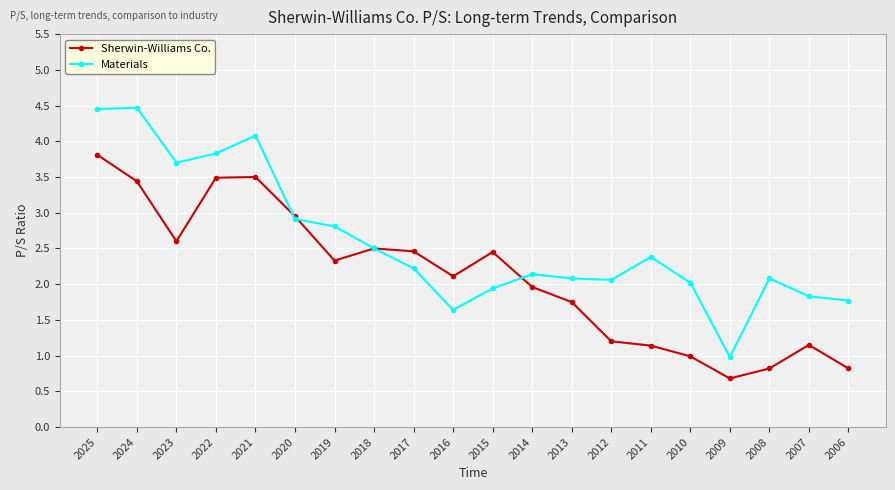

How many categories are shown in the chart?

20